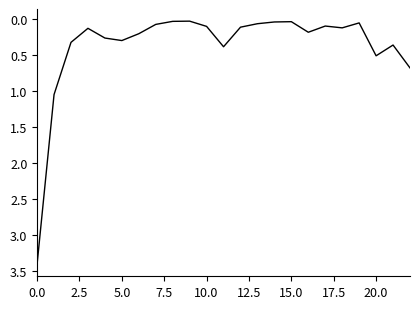

What is the greatest value displayed?

3.4